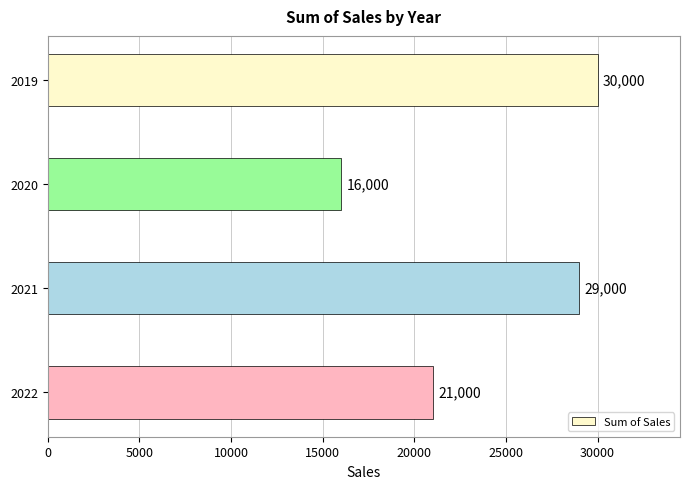

What is the value of the 3rd bar from the top?

29000